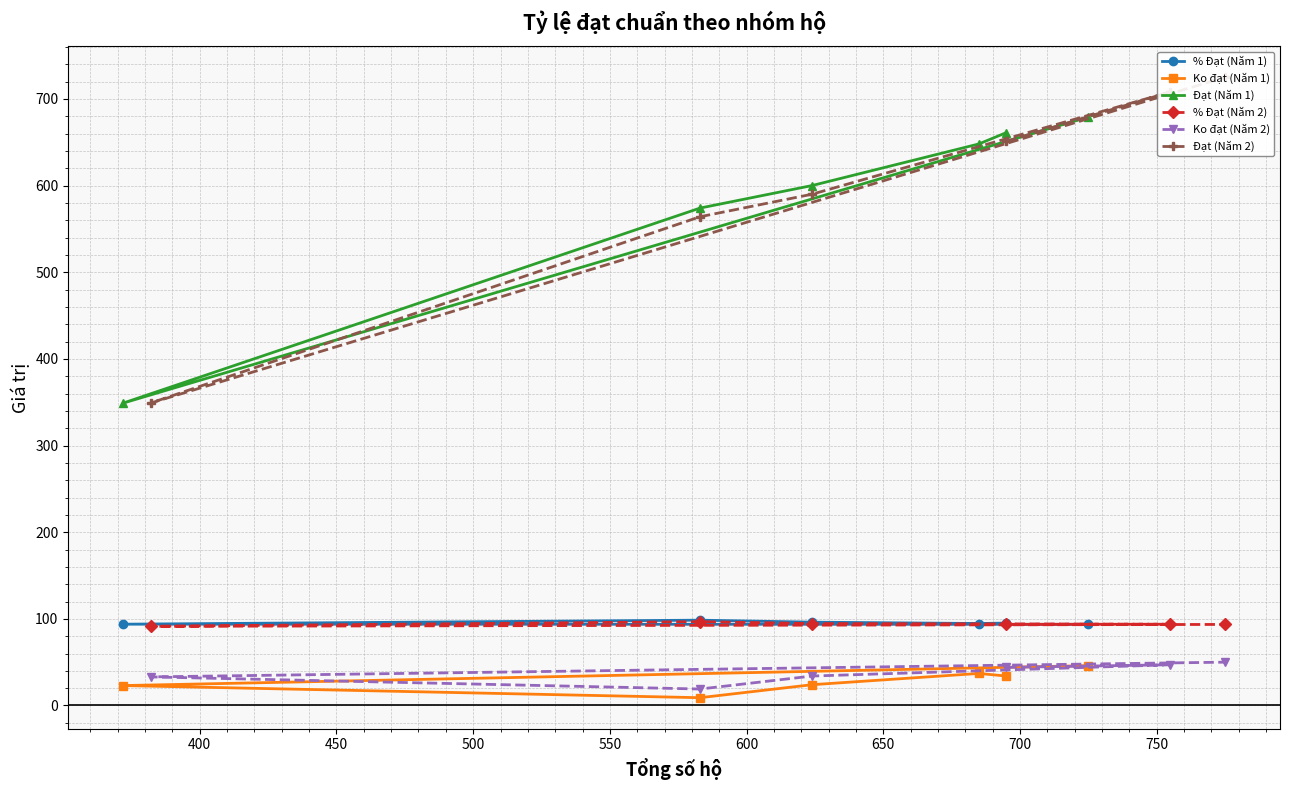

What is the smallest value displayed?

9.0